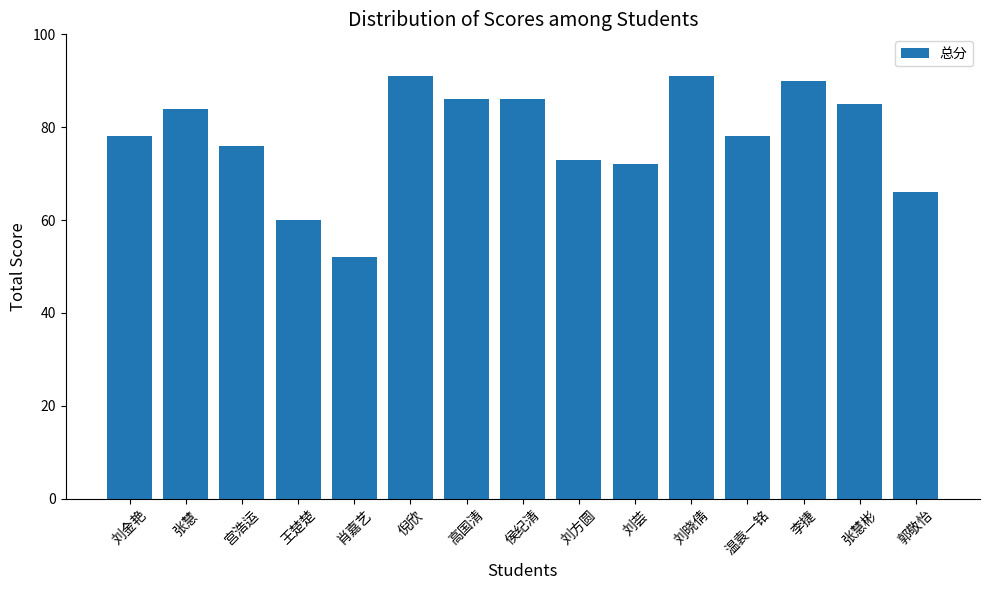

What is the greatest value displayed?

91